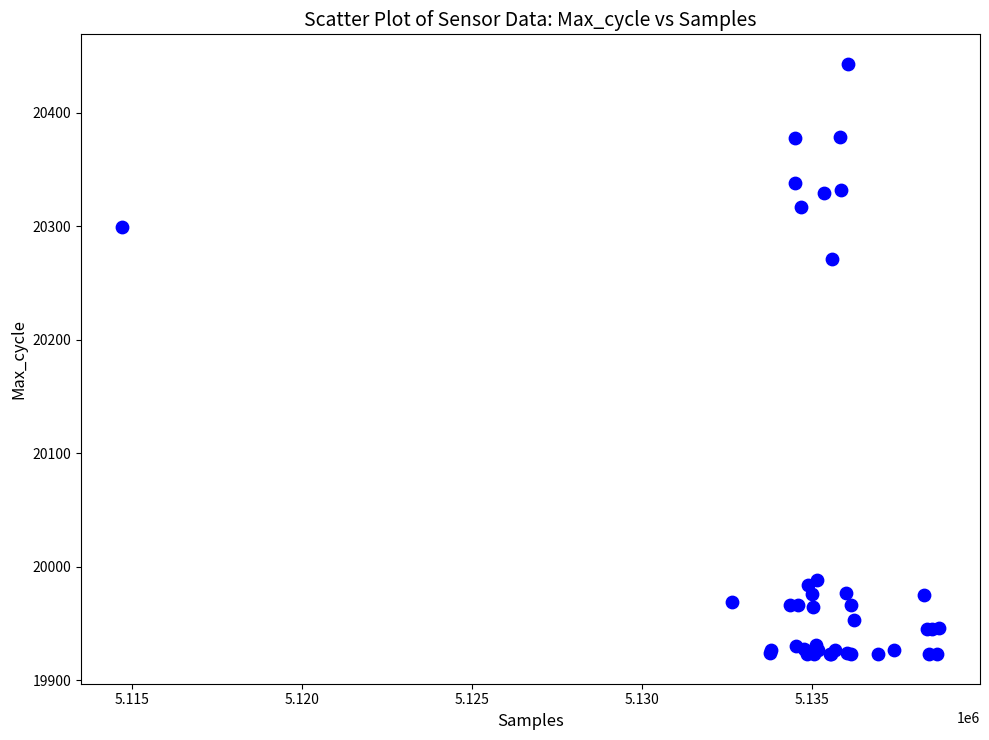

What Y value in the scatter plot is closest to 20183?

20271